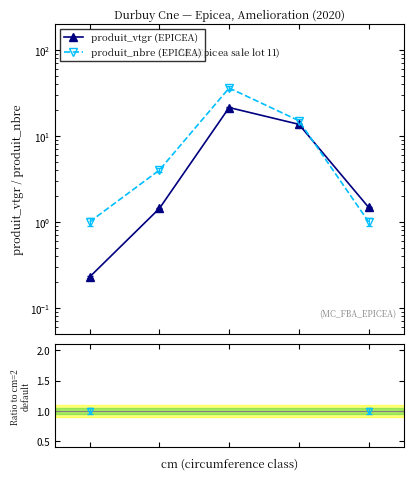

True or false: produit_nbre (EPICEA) and ratio produit_nbre intersect in this chart.

False